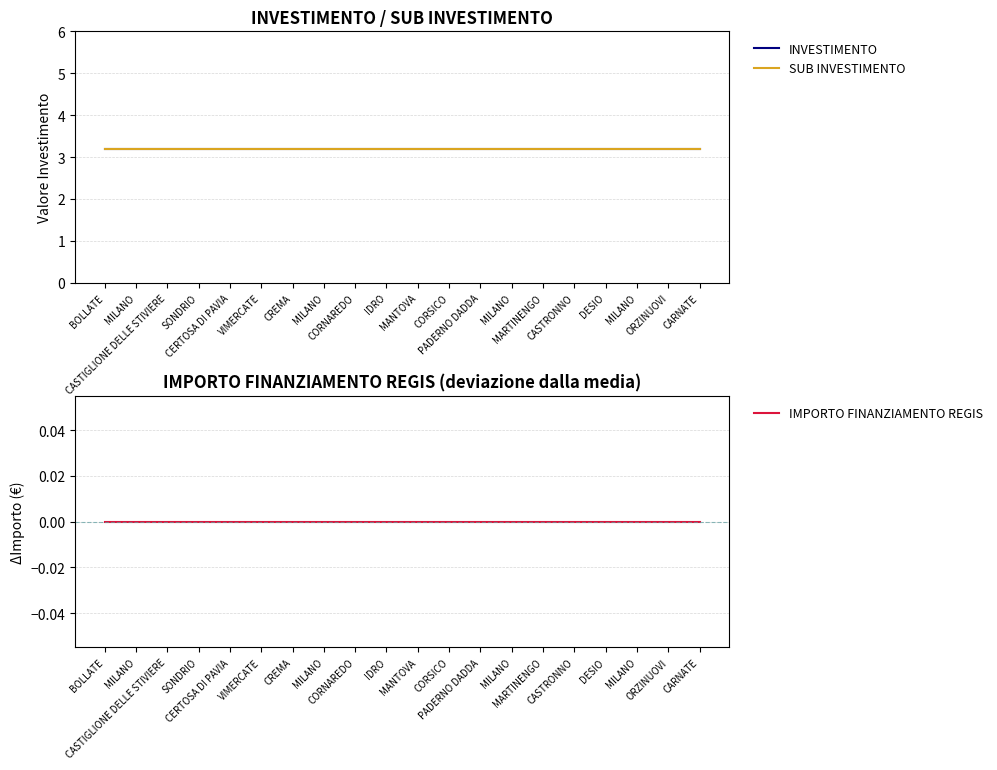

The value of SUB INVESTIMENTO at DESIO is 3.2. True or false?

True